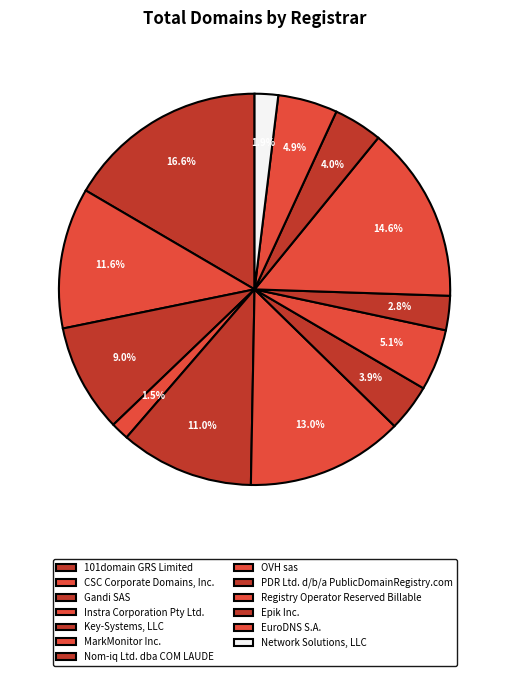

To the nearest percent, what portion does Epik Inc. represent?

4%